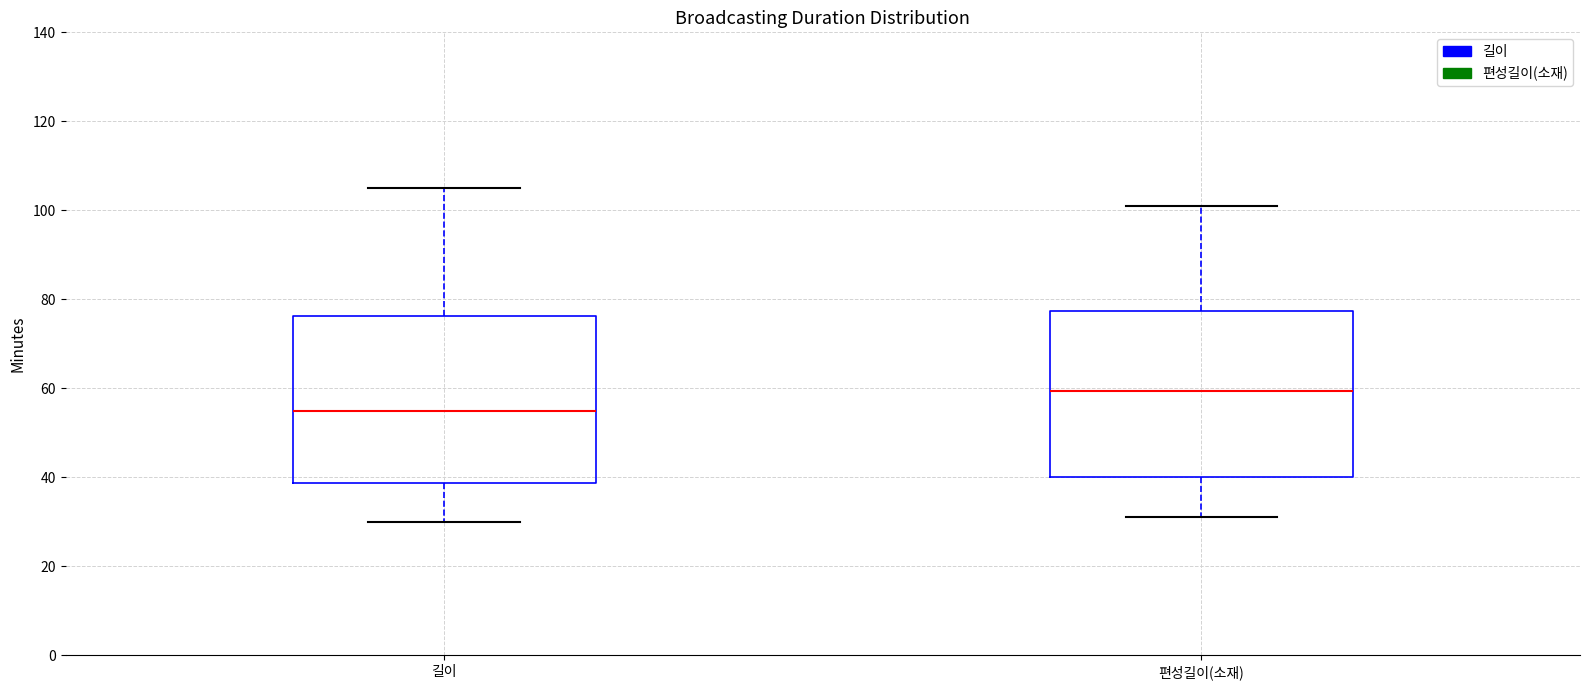

Reading left to right, transcribe this box plot: for each box, give where its median line is, the range the box spans, and where its two whiskers end, as read against the y-axis. The values are not printed on the chart, so give them approximately, as read against the axis.

길이: median 56, box 38 to 76, whiskers 30 to 106
편성길이(소재): median 60, box 40 to 78, whiskers 32 to 102